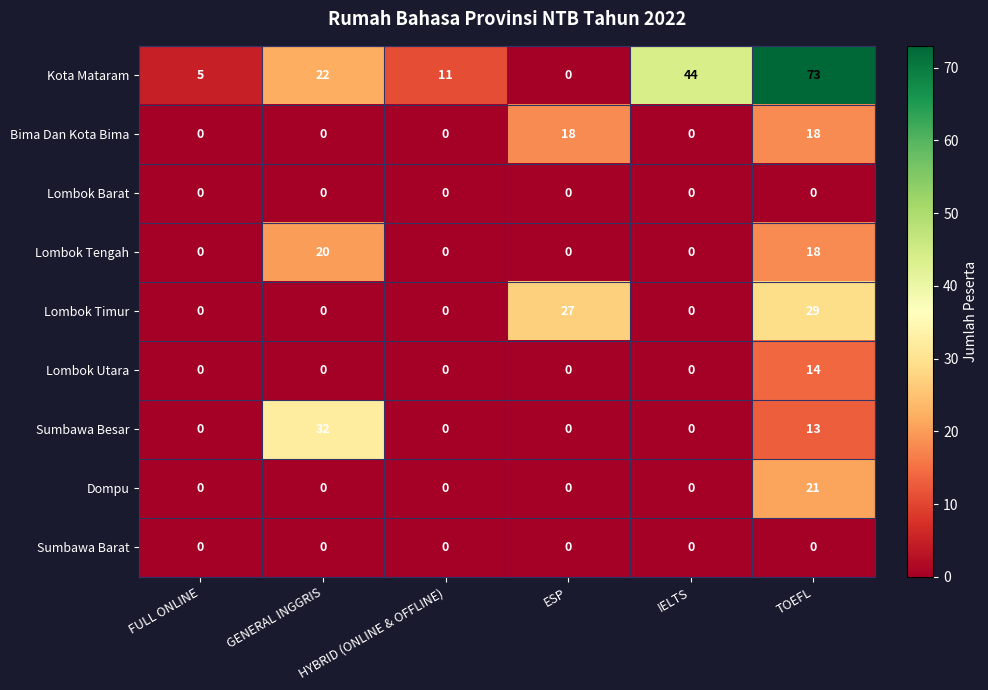

What is the difference between the Kota Mataram values at IELTS and TOEFL?

29